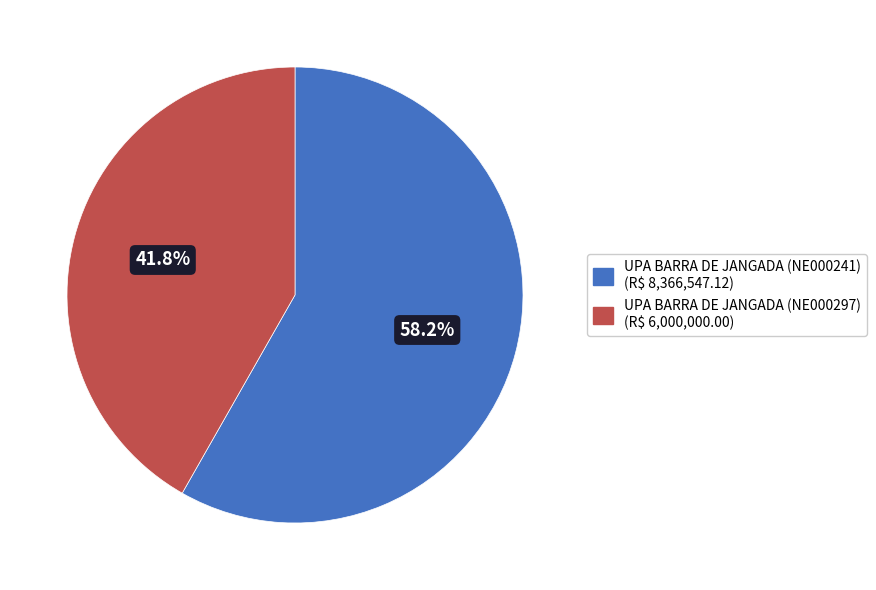

Which category has the biggest portion of the pie?

UPA BARRA DE JANGADA (NE000241)